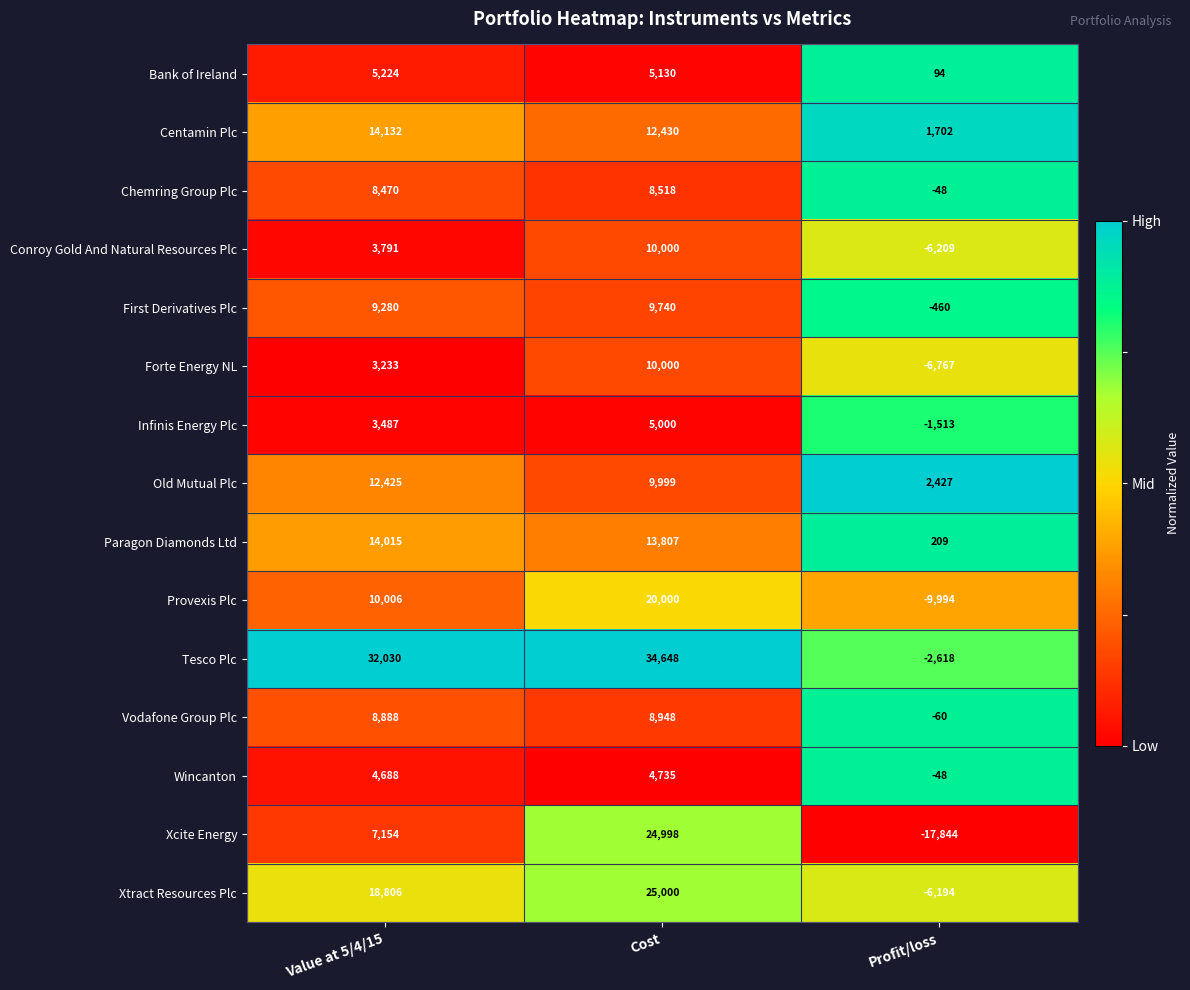

At which label does Centamin Plc first exceed 12430?

Value at 5/4/15